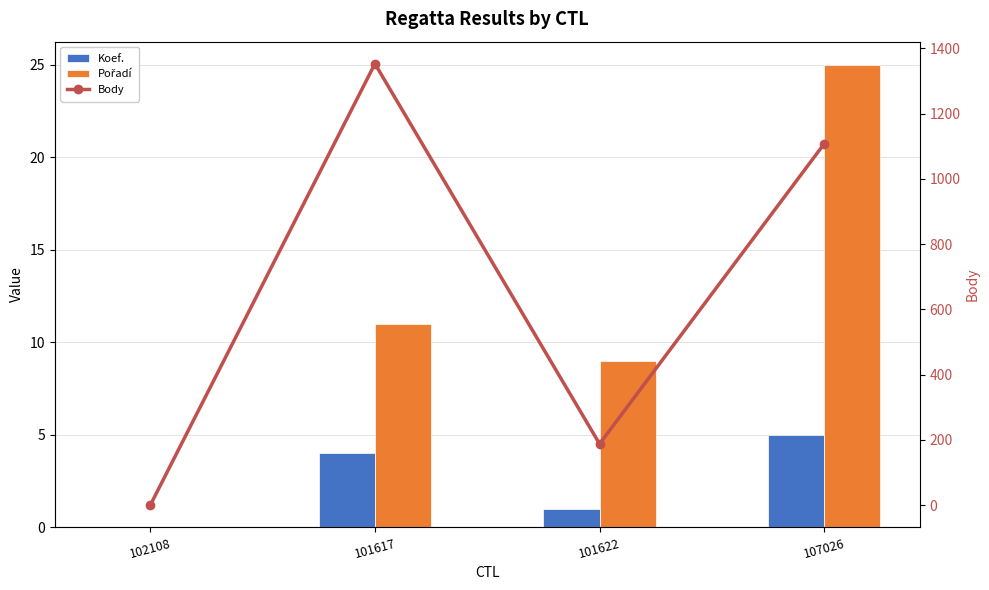

Is the value of Koef. at 101617 greater than the value of Body at 101617?

No